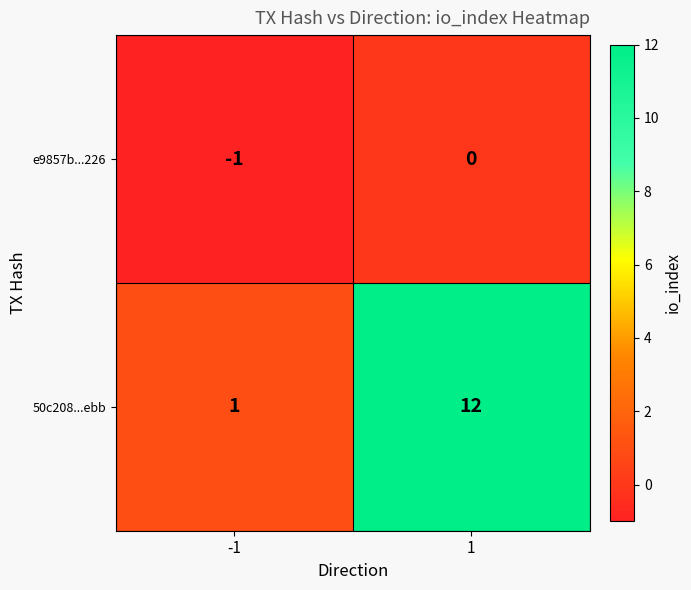

What is the difference between the maximum and minimum values in the 50c208...ebb series?

11